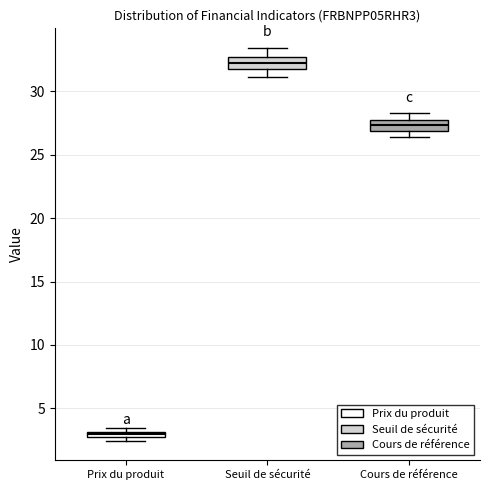

Where does the lower whisker of the box for Cours de référence end on the y-axis? The values are not printed on the chart, so give them approximately, as read against the axis.

26.5